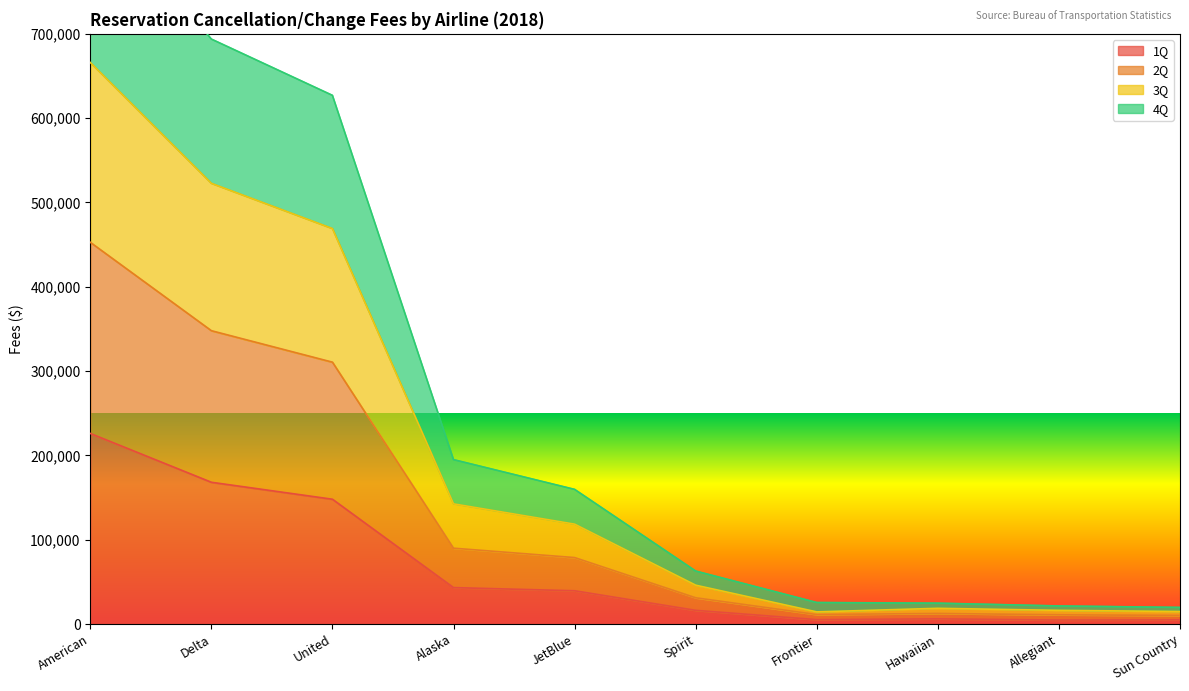

What is the label of the 1st point from the right?

Sun Country